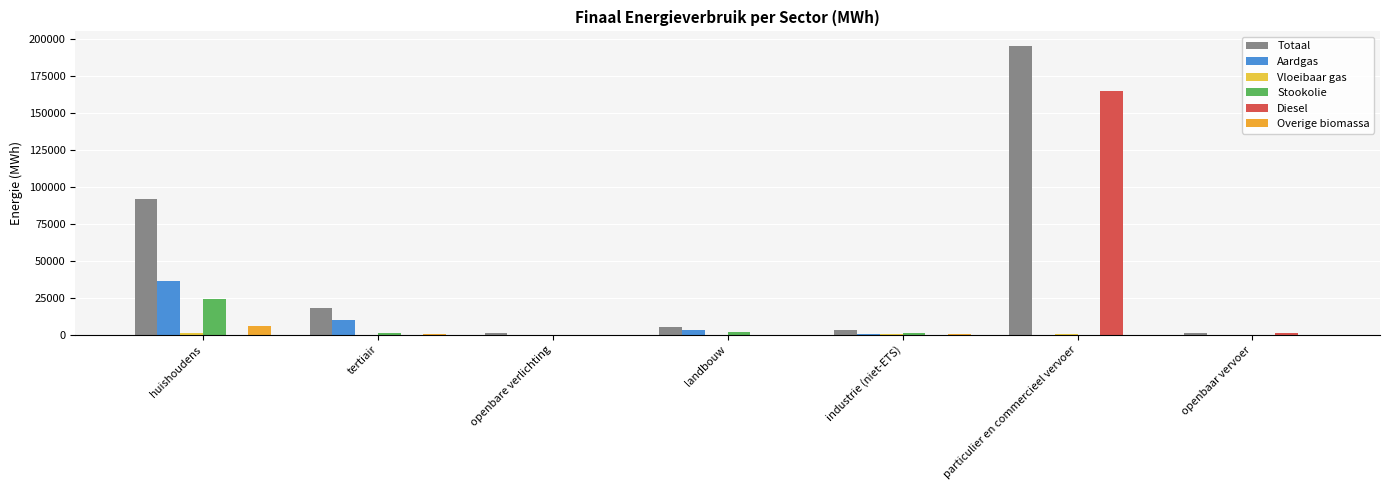

Is it true that Vloeibaar gas equals 344.7 at industrie (niet-ETS)?

False